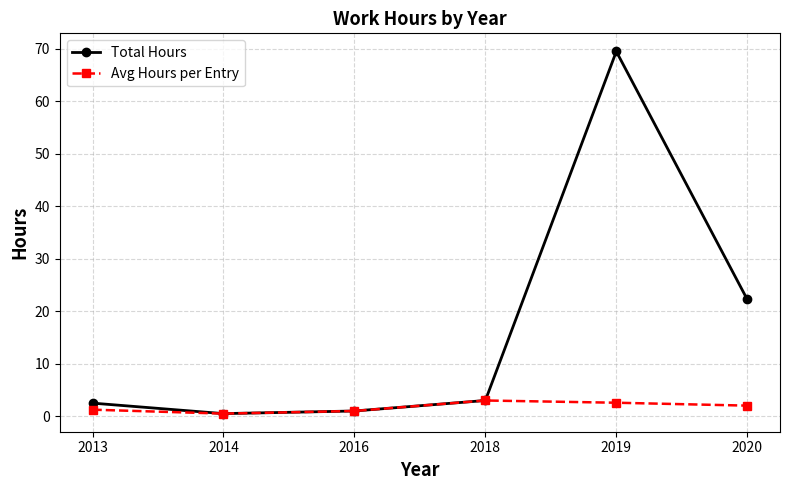

Does the chart display data point markers on the line(s)?

Yes